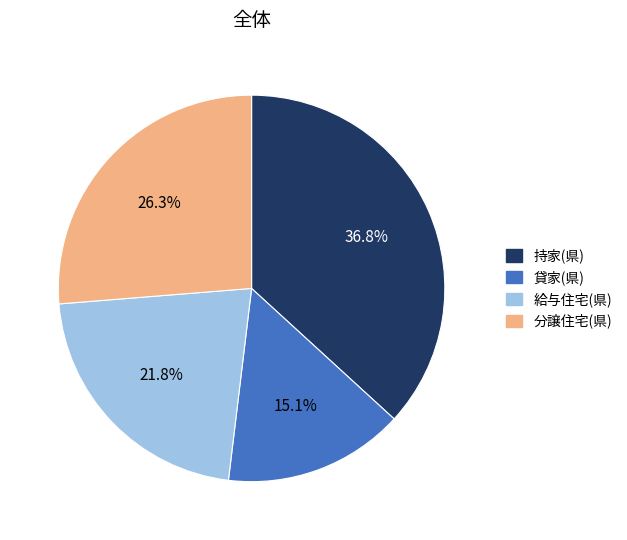

Which slice is the smallest?

貸家(県)